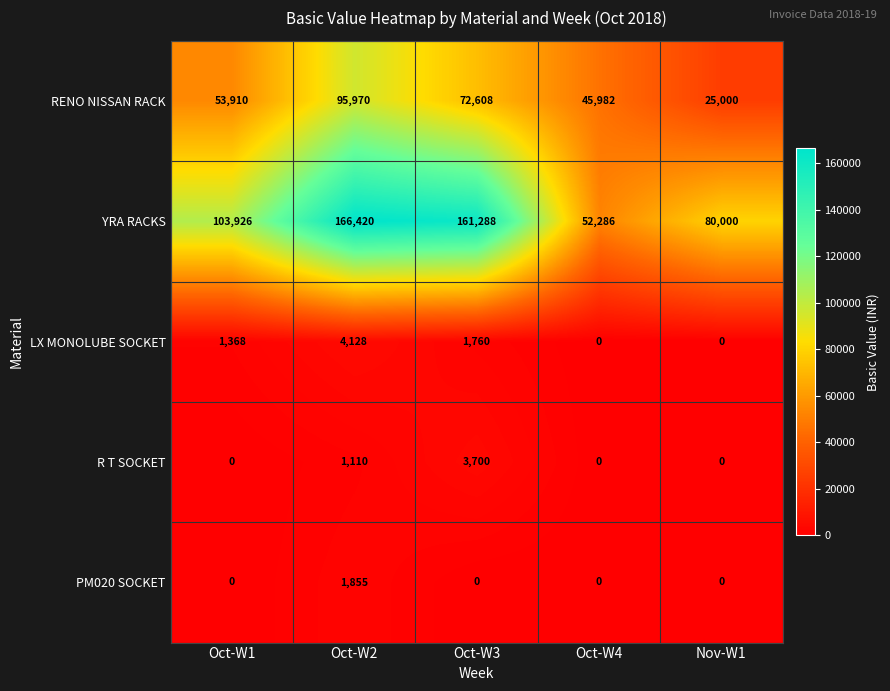

What is the greatest value displayed?

166420